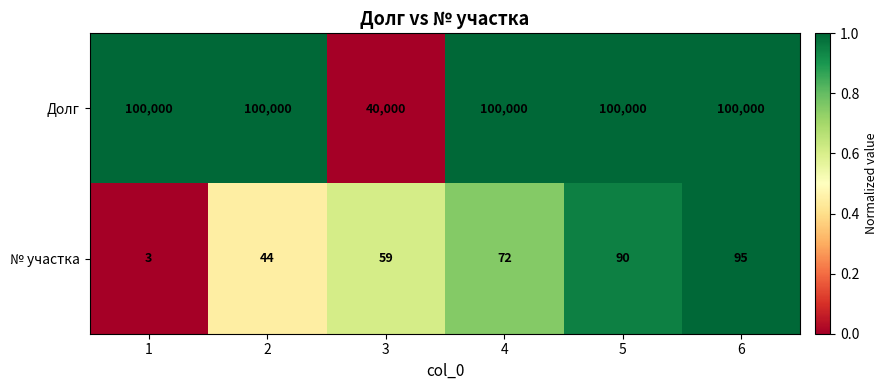

What is the sum of all № участка values?

363